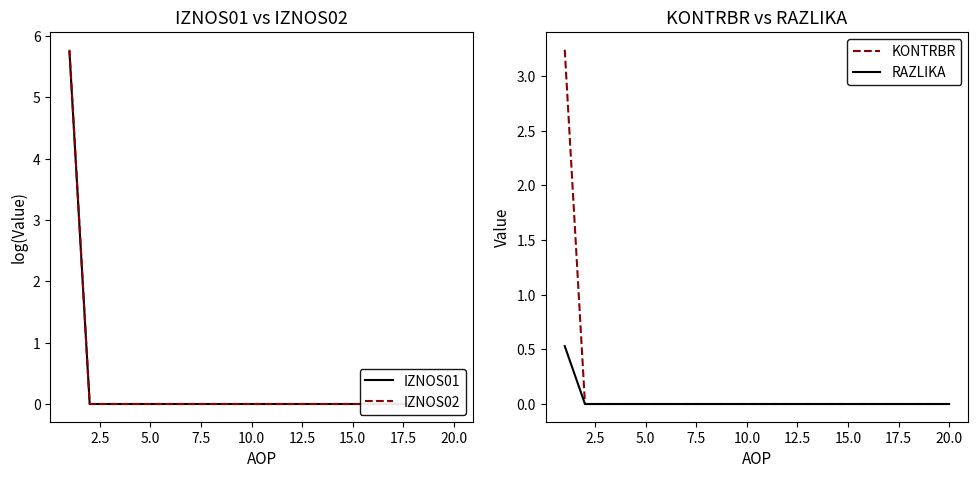

How many data points does each series have?

20